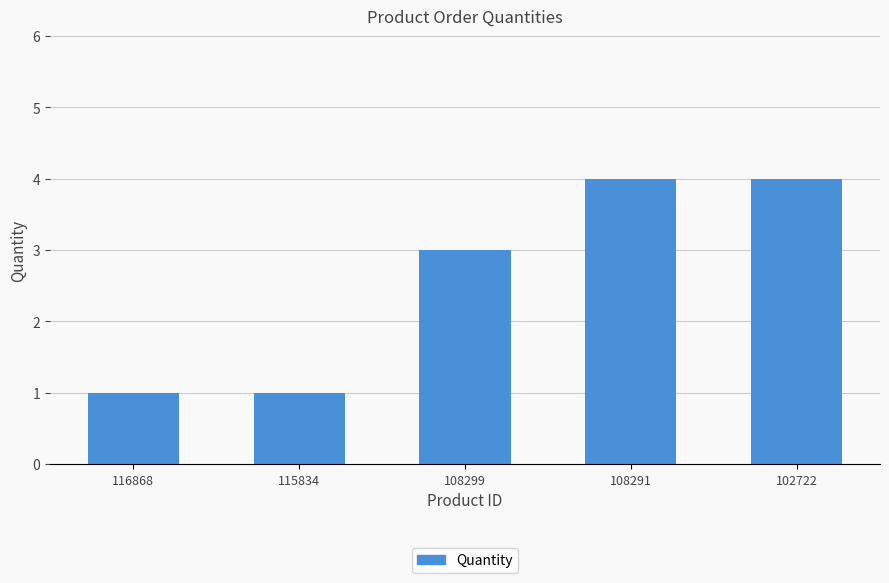

What is the maximum value shown in the chart?

4